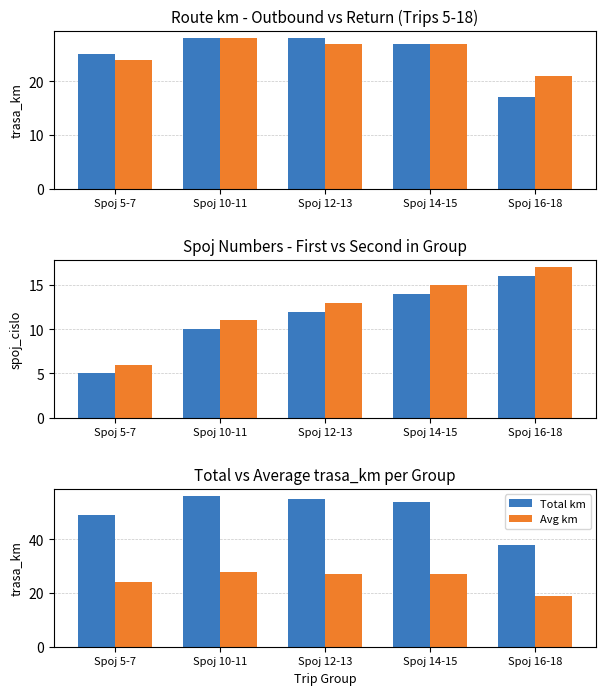

What is the maximum value shown in the chart?

56